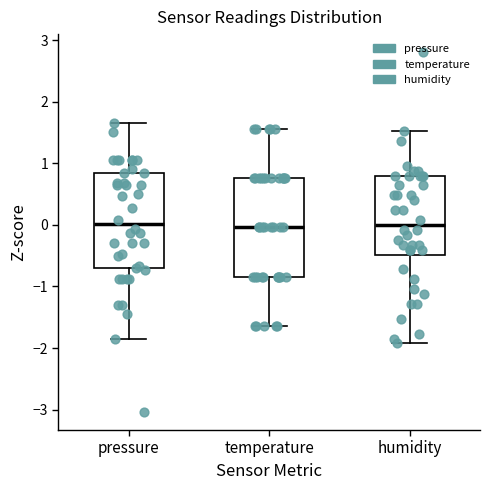

Where does the lower whisker of the box for pressure end on the y-axis? The values are not printed on the chart, so give them approximately, as read against the axis.

-1.9